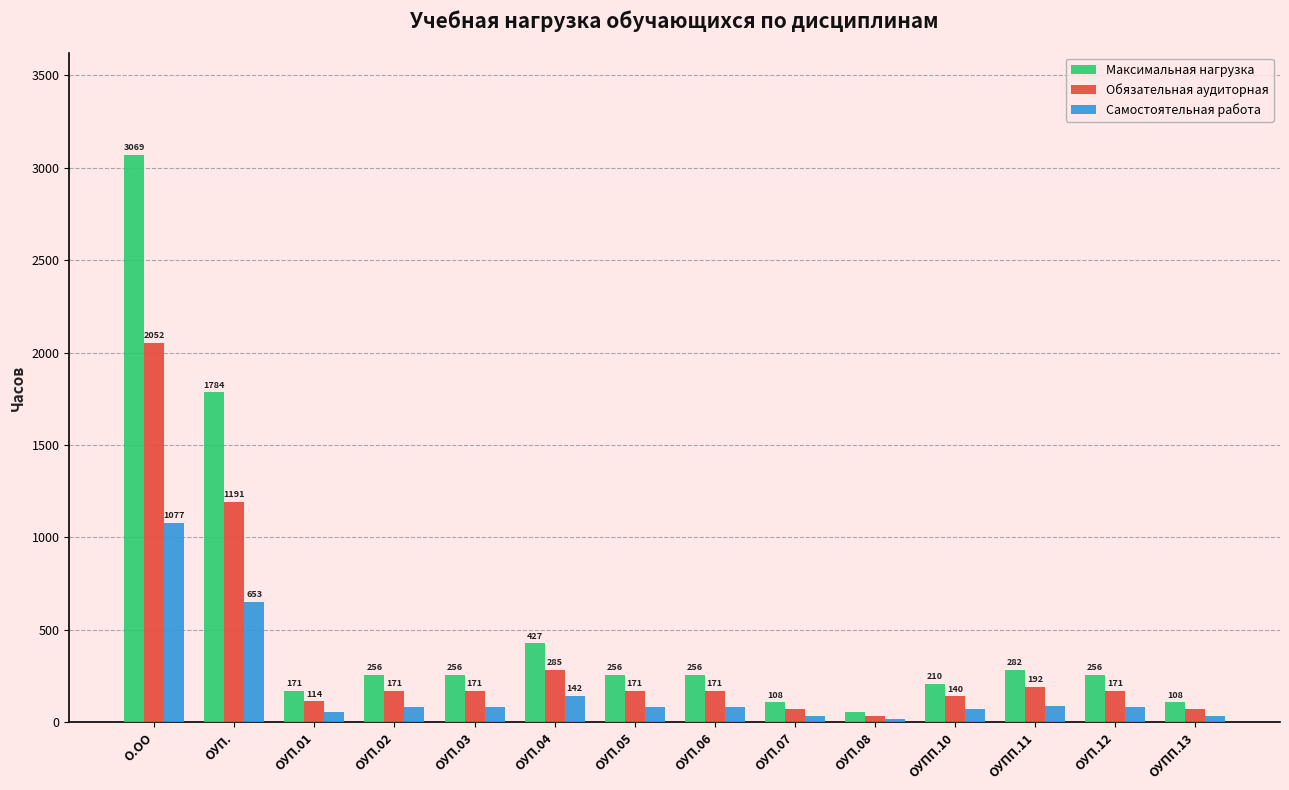

What is the label of the 3rd bar from the right?

ОУПП.11